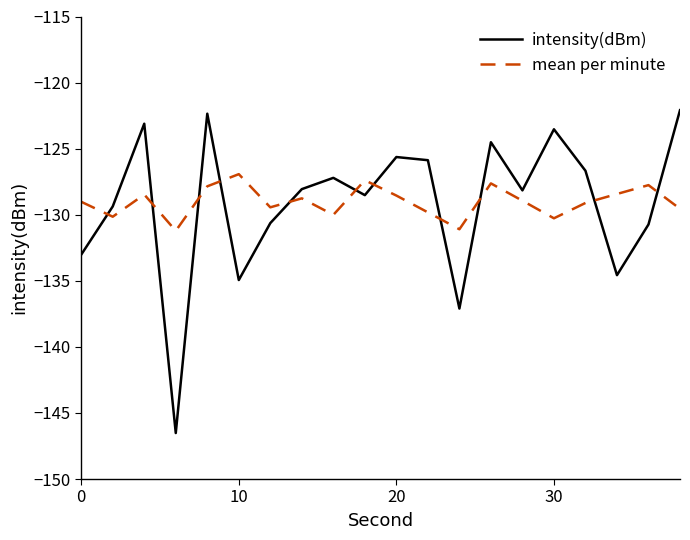

After their last crossing, which series has the higher values: intensity(dBm) or mean per minute?

intensity(dBm)